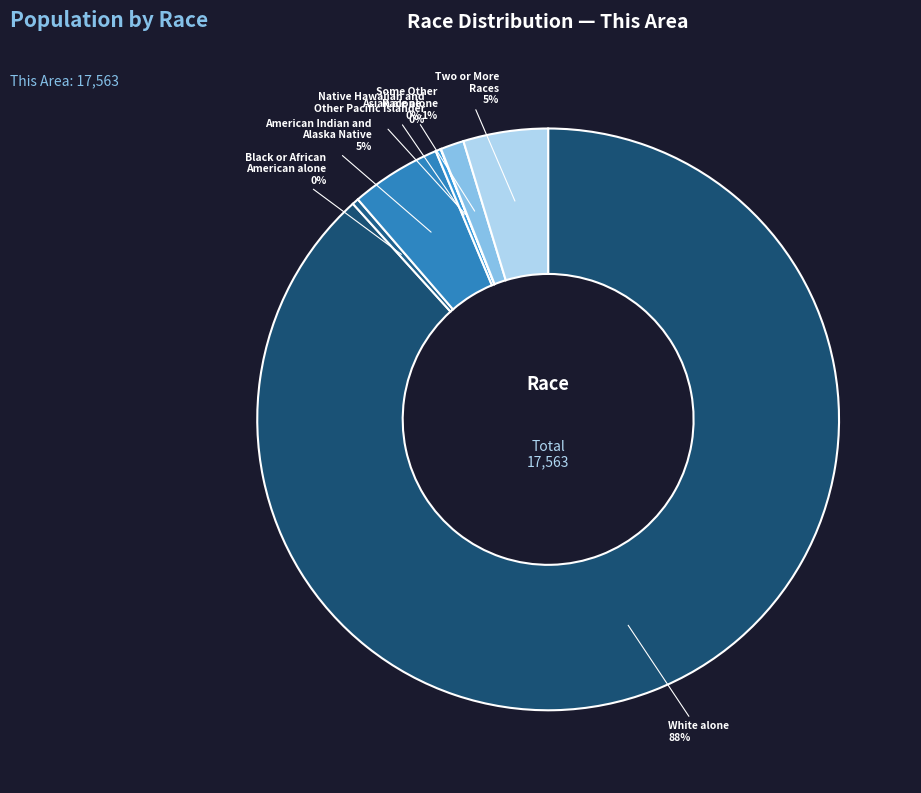

What is the largest slice in the pie chart?

White alone